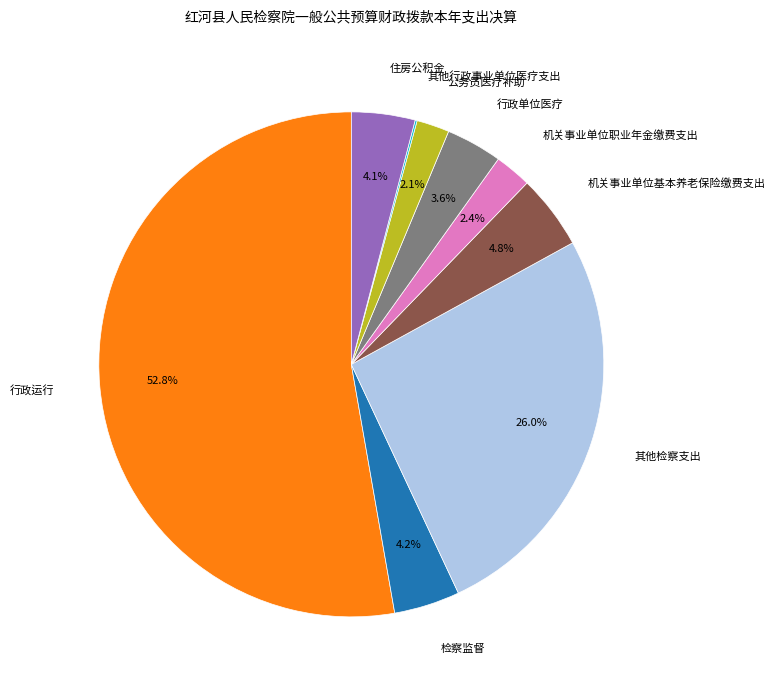

Is there a majority slice in this chart?

Yes